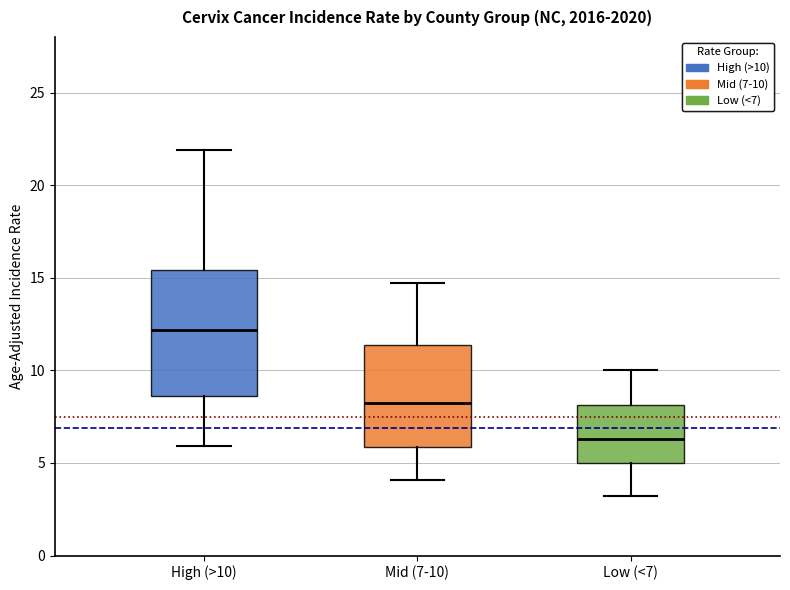

Reading left to right, transcribe this box plot: for each box, give where its median line is, the range the box spans, and where its two whiskers end, as read against the y-axis. The values are not printed on the chart, so give them approximately, as read against the axis.

High (>10): median 12.0, box 8.5 to 15.5, whiskers 6.0 to 22.0
Mid (7-10): median 8.5, box 6.0 to 11.5, whiskers 4.0 to 14.5
Low (<7): median 6.5, box 5.0 to 8.0, whiskers 3.0 to 10.0